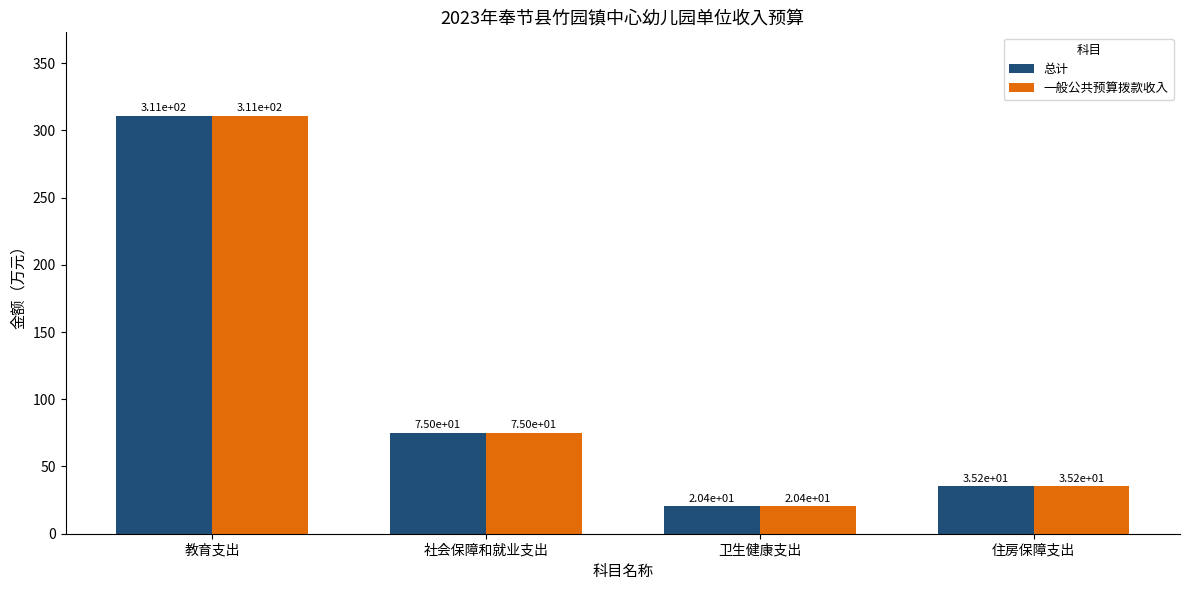

Is it true that 总计 equals 37.9 at 社会保障和就业支出?

False